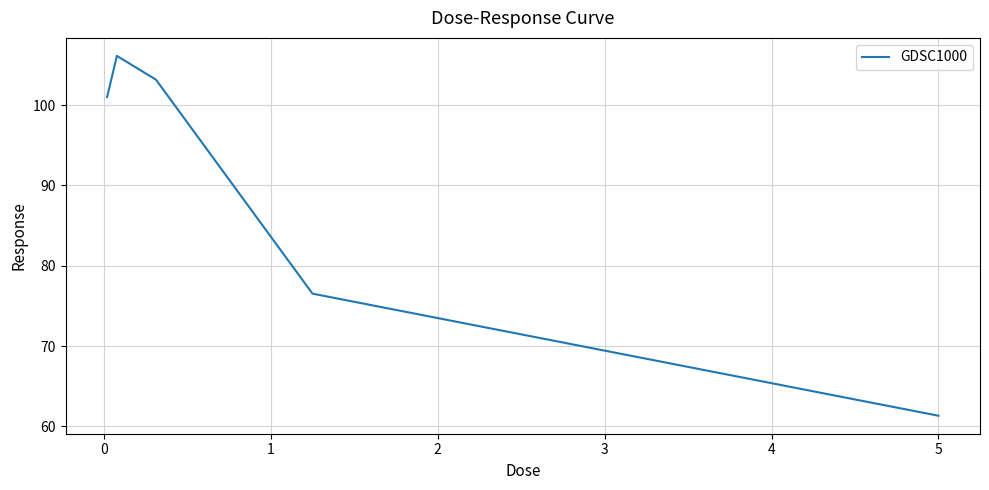

True or false: there are more than 1 points higher than both neighbors.

False